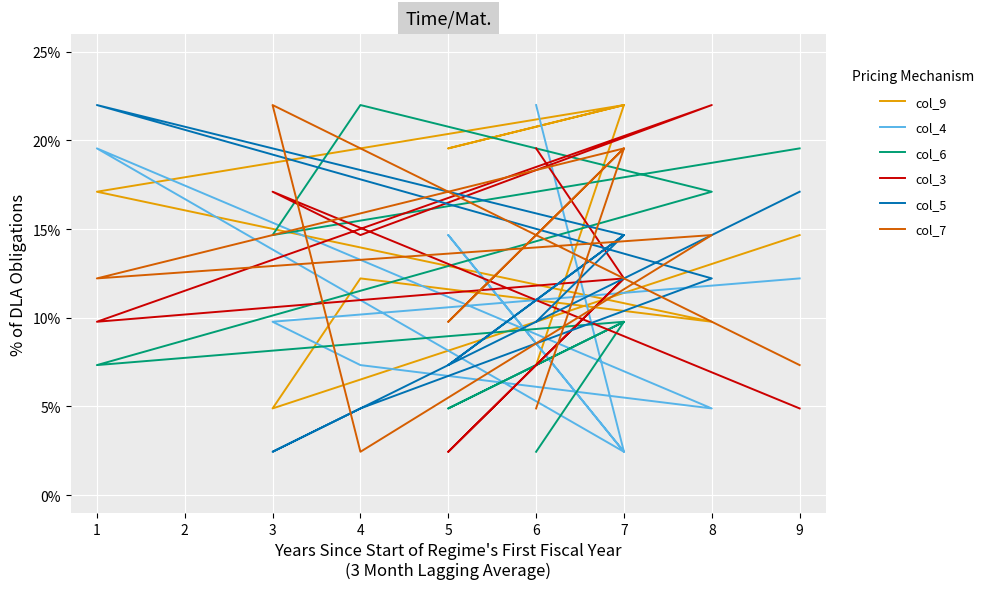

How many col_5 values are between 0 and 1?

9